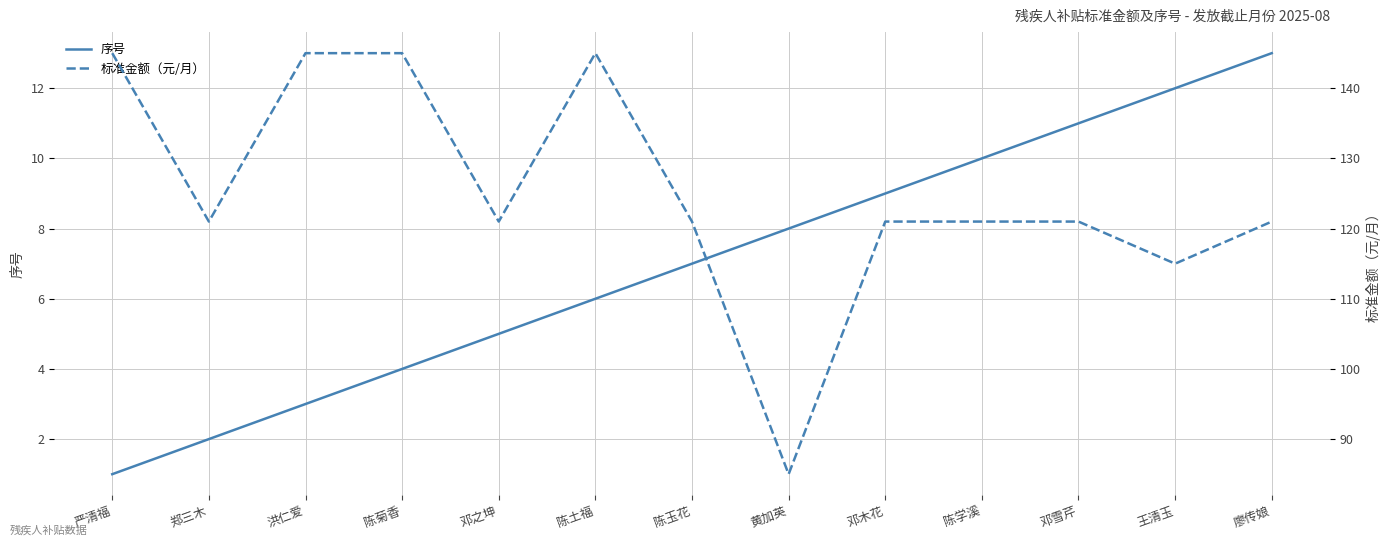

List the labels in order of 标准金额（元/月） value, largest first.

严清福, 洪仁爱, 陈菊香, 陈土福, 郑三木, 邓之坤, 陈玉花, 邓木花, 陈学溪, 邓雪芹, 廖传娘, 王清玉, 黄加英